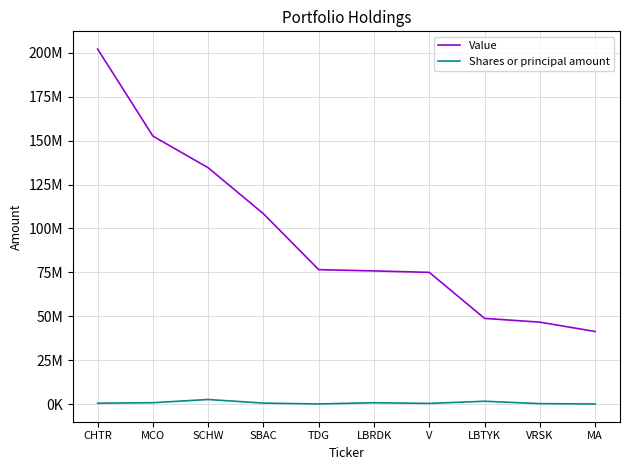

What are all the series names shown in the legend?

Value, Shares or principal amount